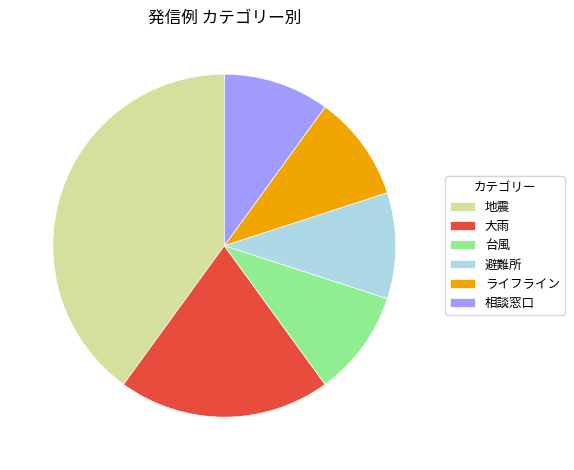

Is the sum of 相談窓口 and 大雨 greater than half?

No